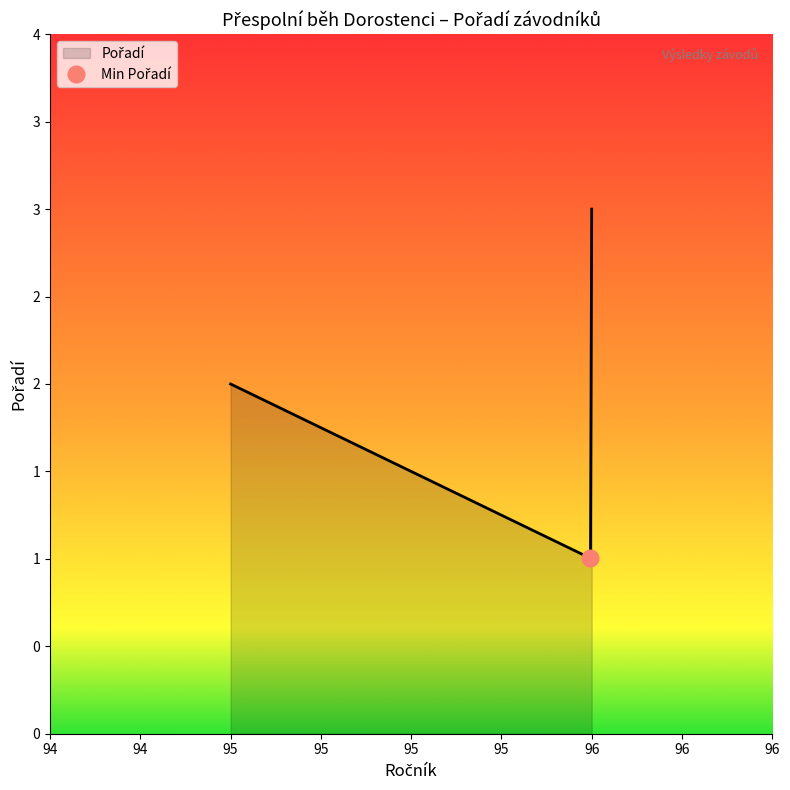

How many values are below 2?

1